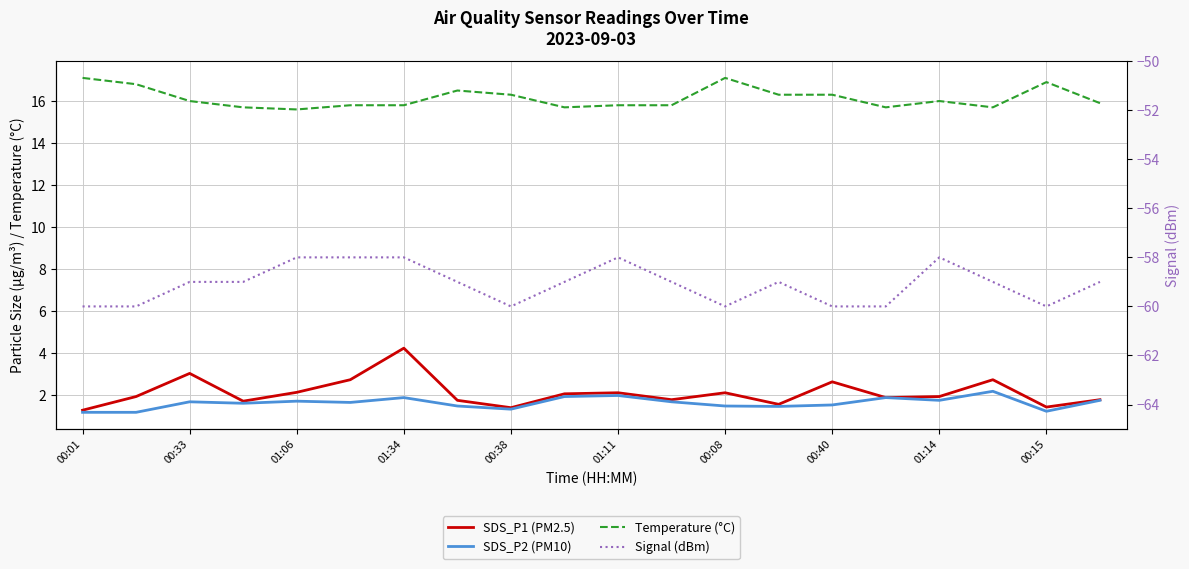

What is the difference between the highest and lowest values at 01:11?

73.8